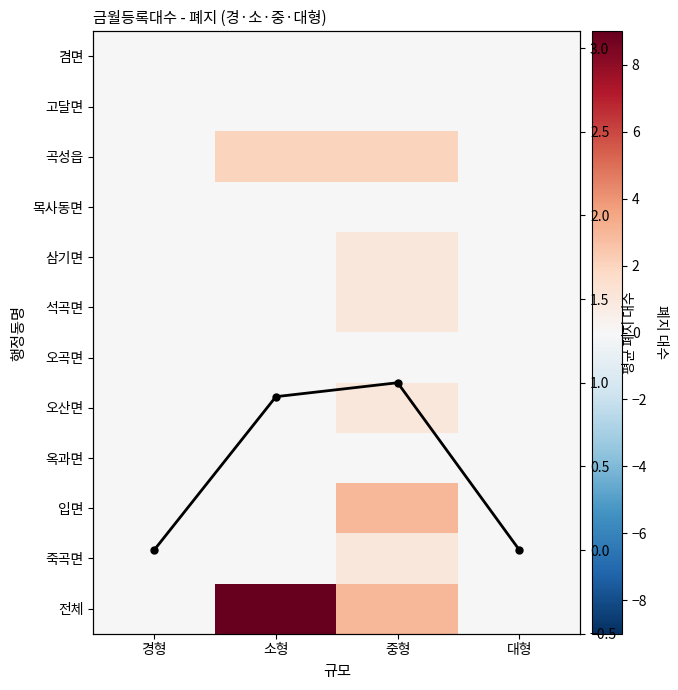

Which series has the largest range (max minus min)?

전체